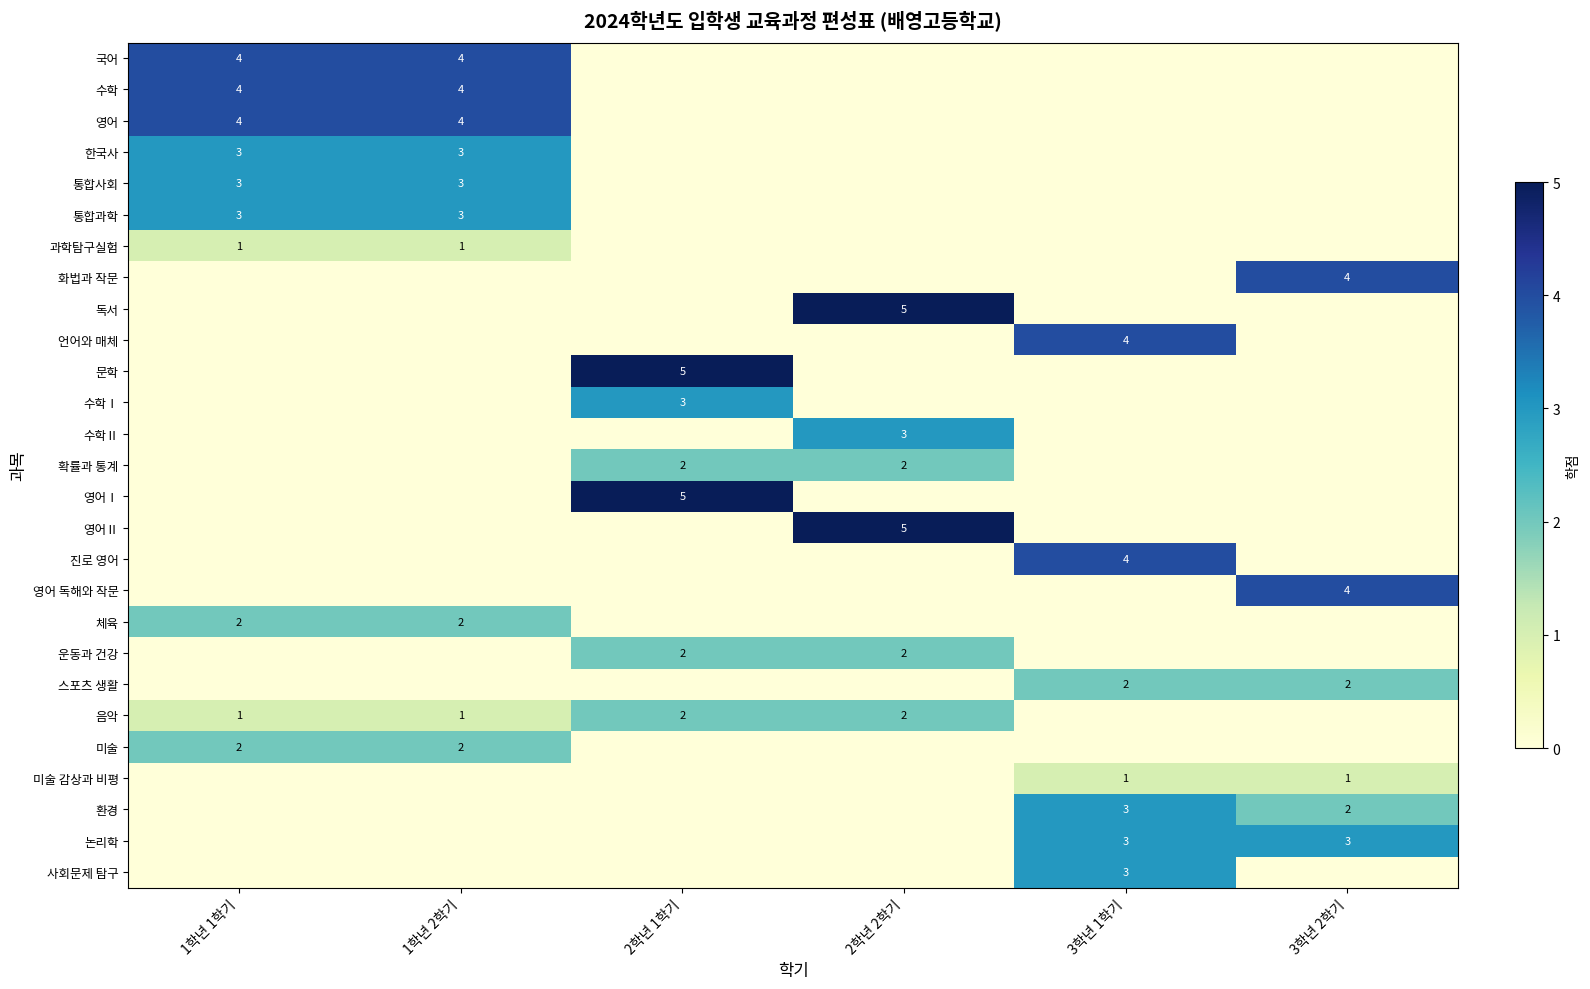

The 수학 series shows 5 at 1학년 2학기. True or false?

False